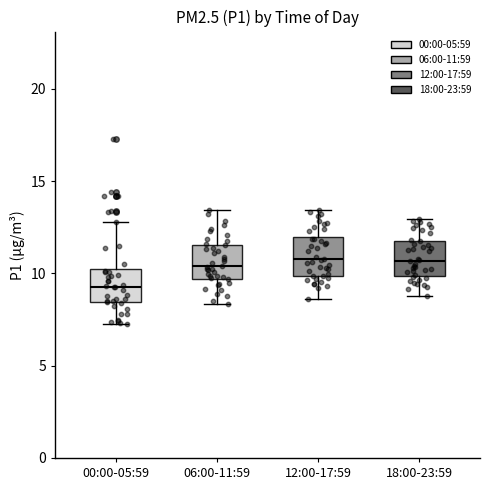

Where does the upper whisker of the box for 12:00-17:59 end on the y-axis? The values are not printed on the chart, so give them approximately, as read against the axis.

13.5